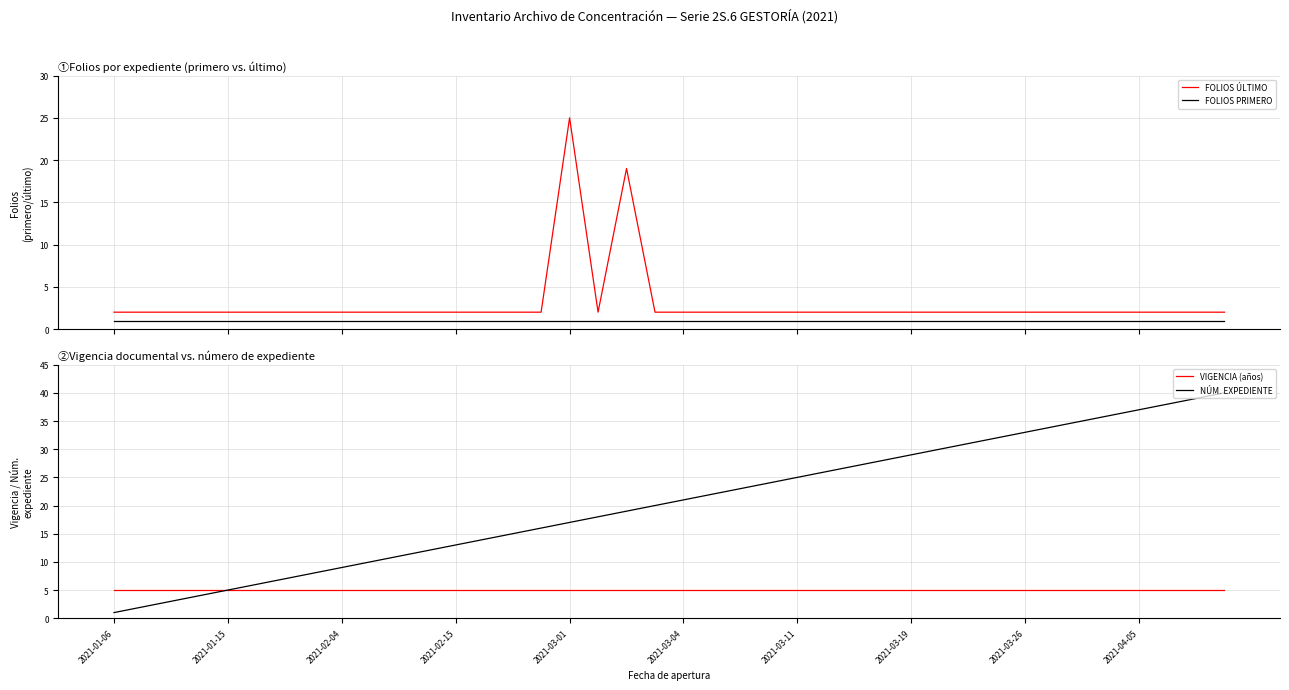

What is the maximum value for FOLIOS ÚLTIMO?

25